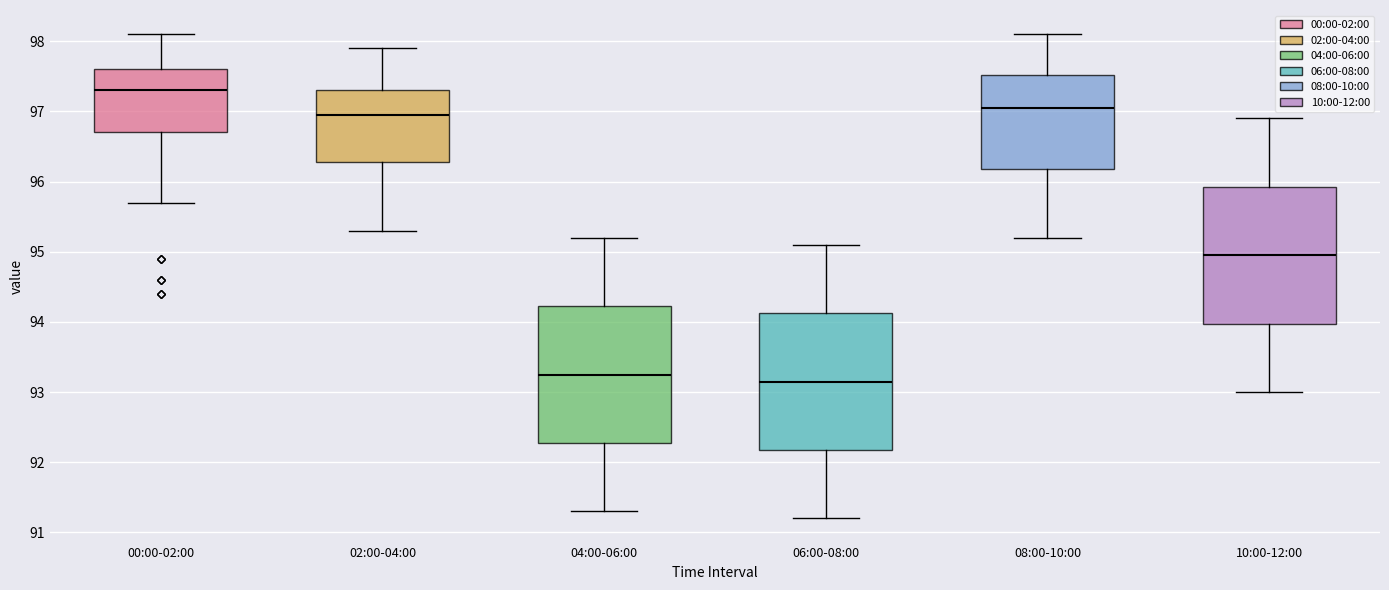

Where is the lower edge of the box for 08:00-10:00 on the y-axis? The values are not printed on the chart, so give them approximately, as read against the axis.

96.2